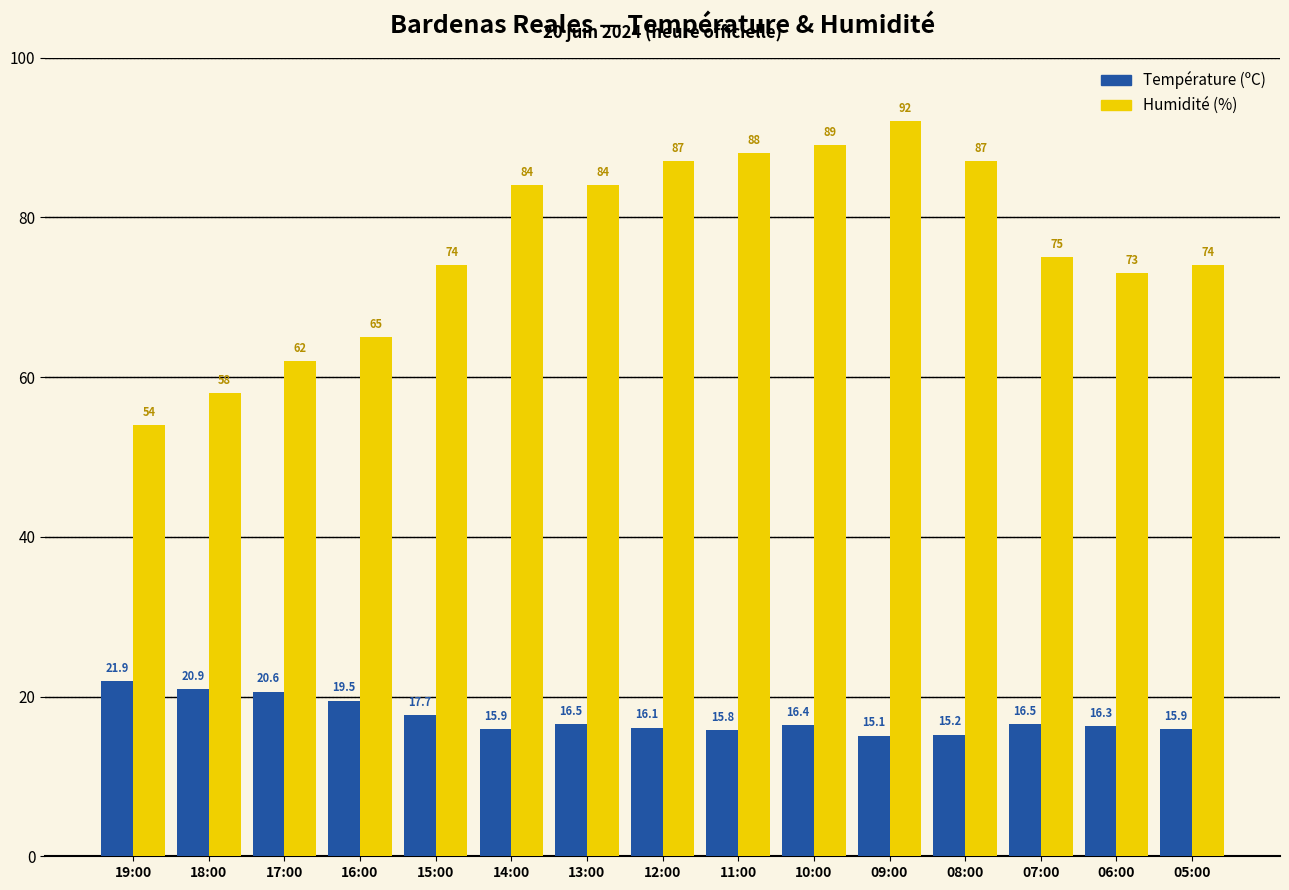

What position from the left is 19:00?

1